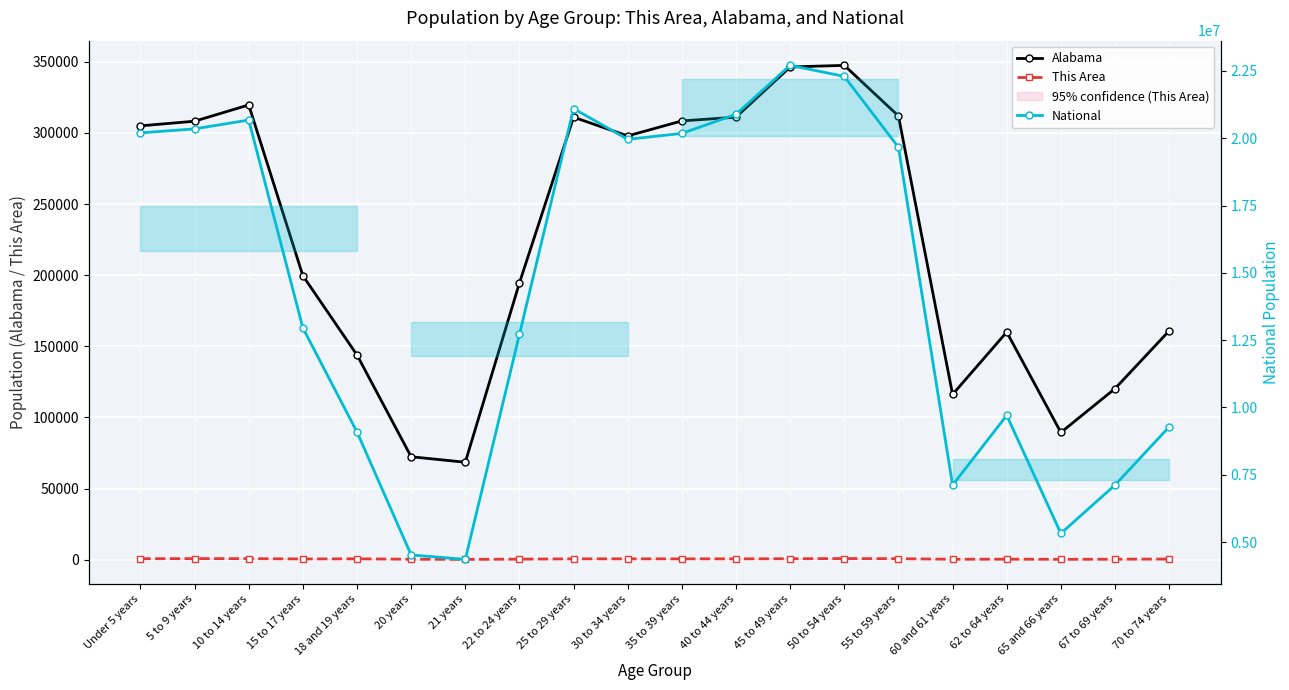

Which series changed the most between 5 to 9 years and 55 to 59 years?

National